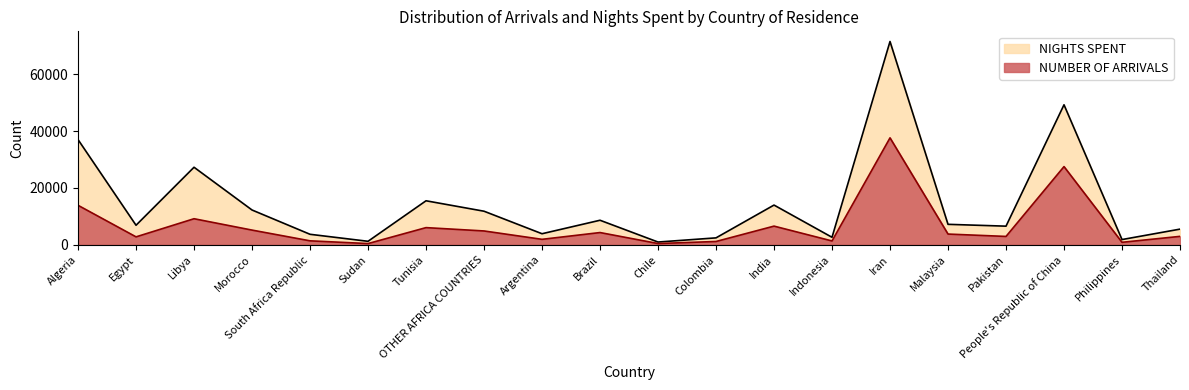

What is the total value across all series at Tunisia?

21504